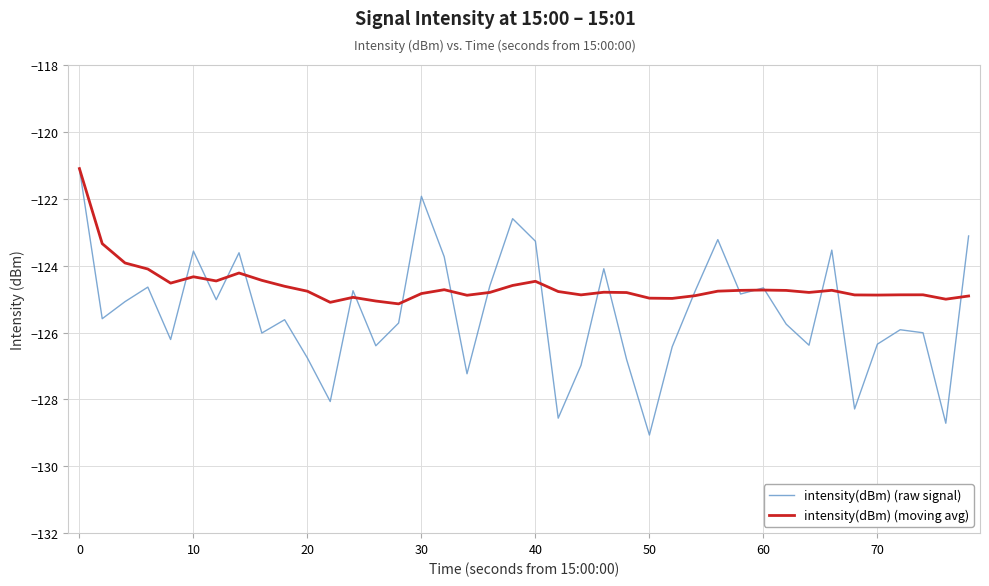

Which series has the widest spread of values?

intensity(dBm) (raw signal)